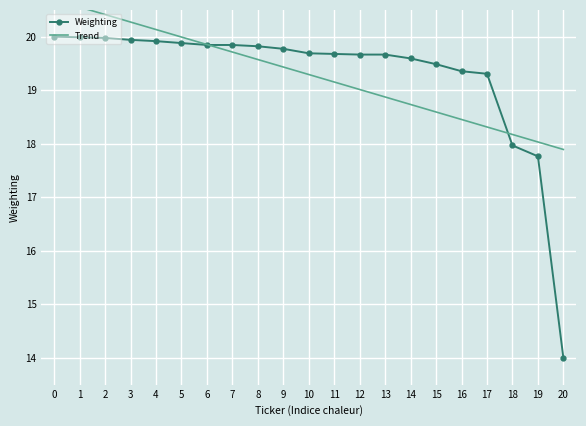

At 11, list the series in order from largest to smallest.

Weighting, Trend